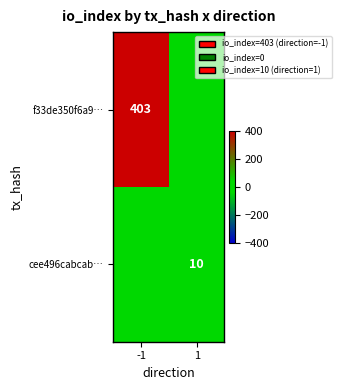

At how many categories does at least one series exceed 88?

1